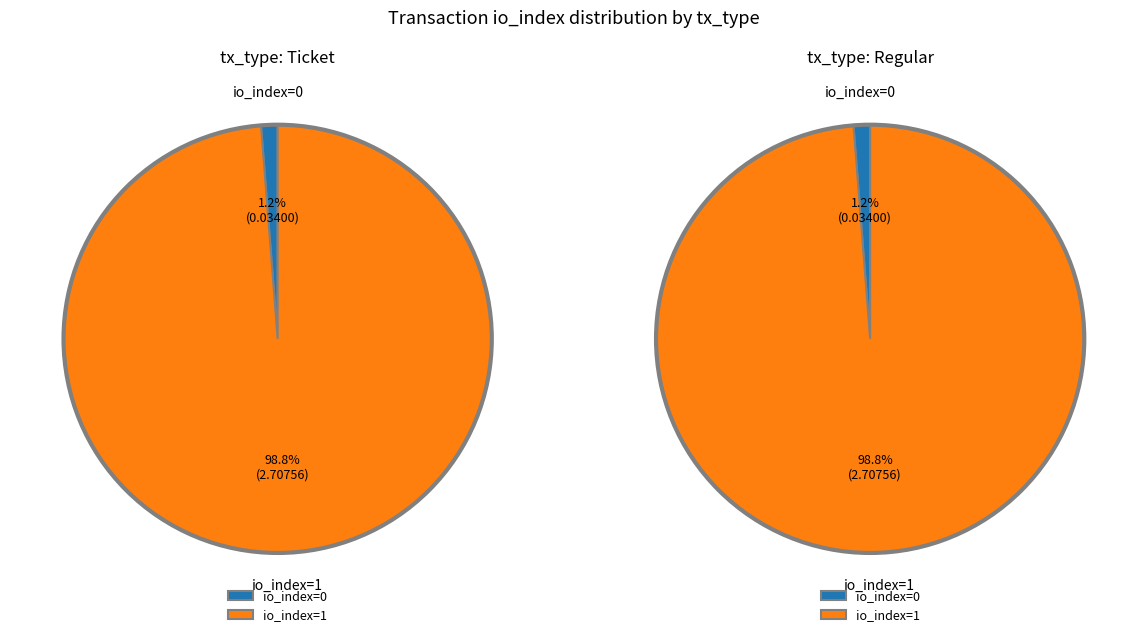

Which category accounts for the majority?

1